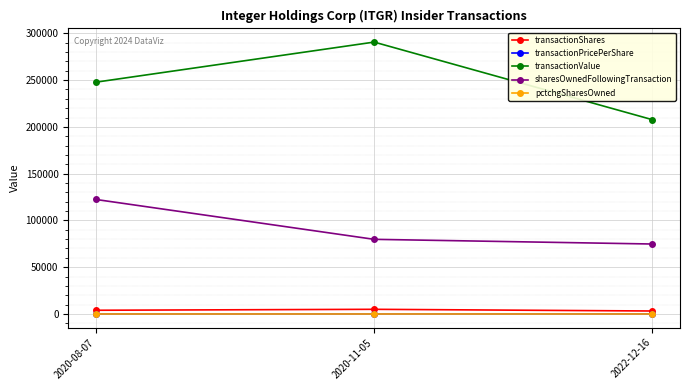

What is the spread (max minus min) of values at 2020-11-05?

290603.0